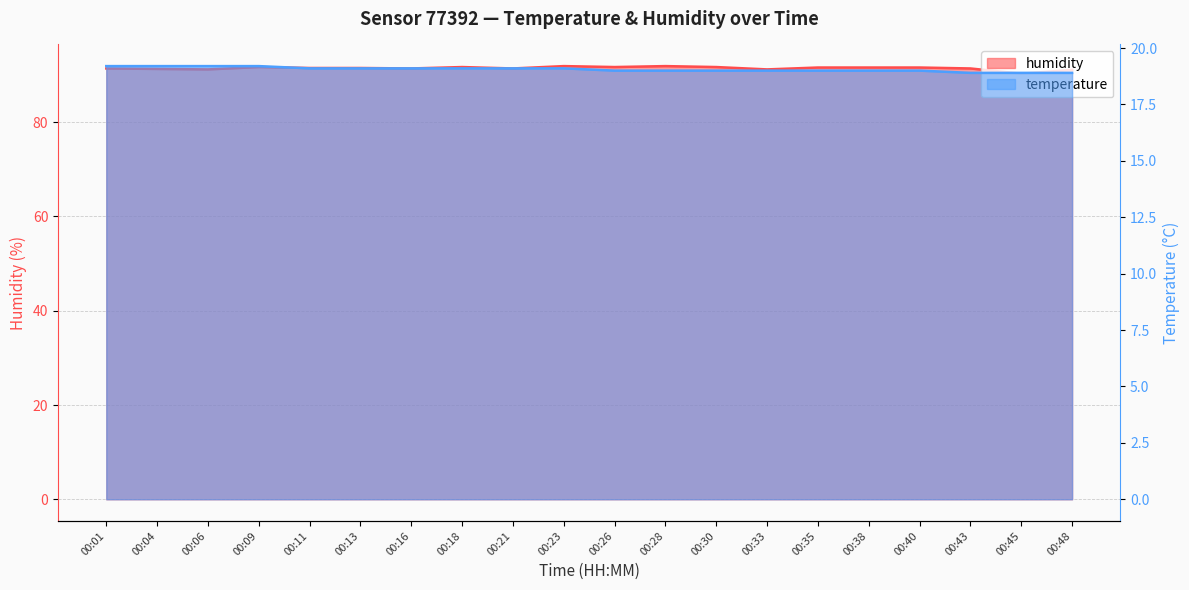

How many categories are shown in the chart?

20